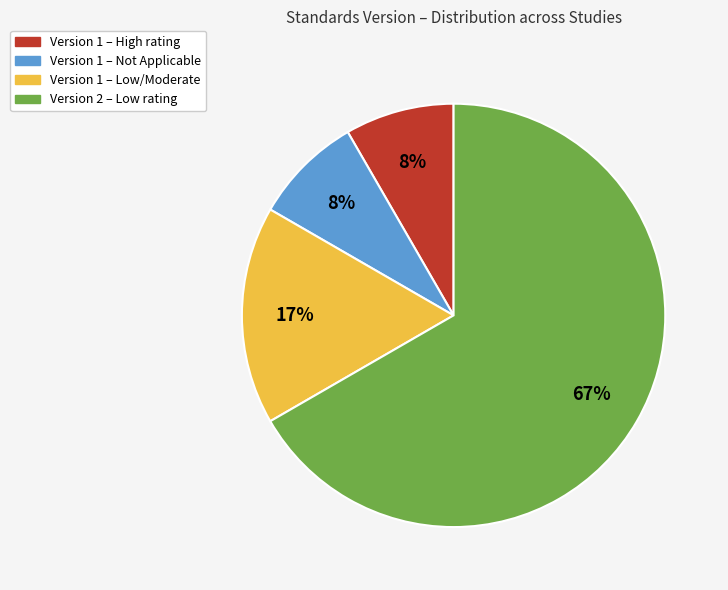

Does any single category account for the majority?

Yes